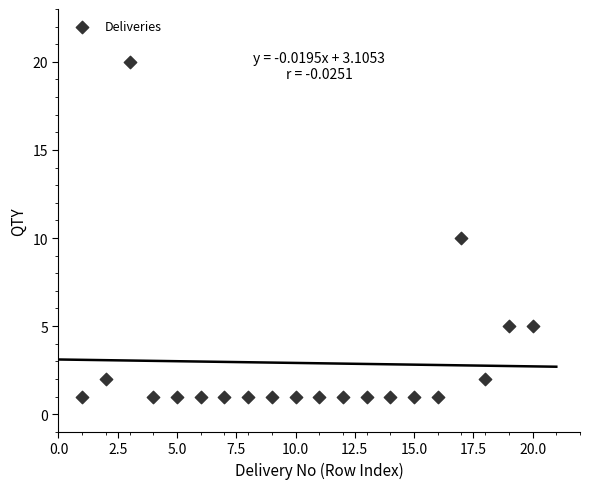

What is the range of X values (max minus min)?

19